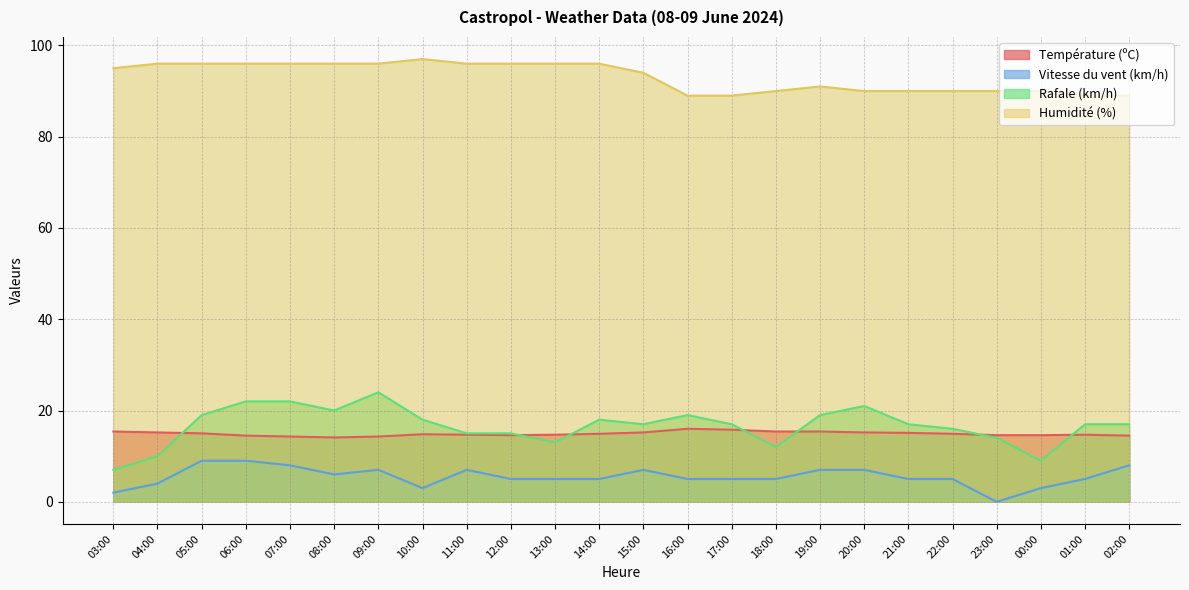

The Rafale (km/h) series shows 29.5 at 01:00. True or false?

False